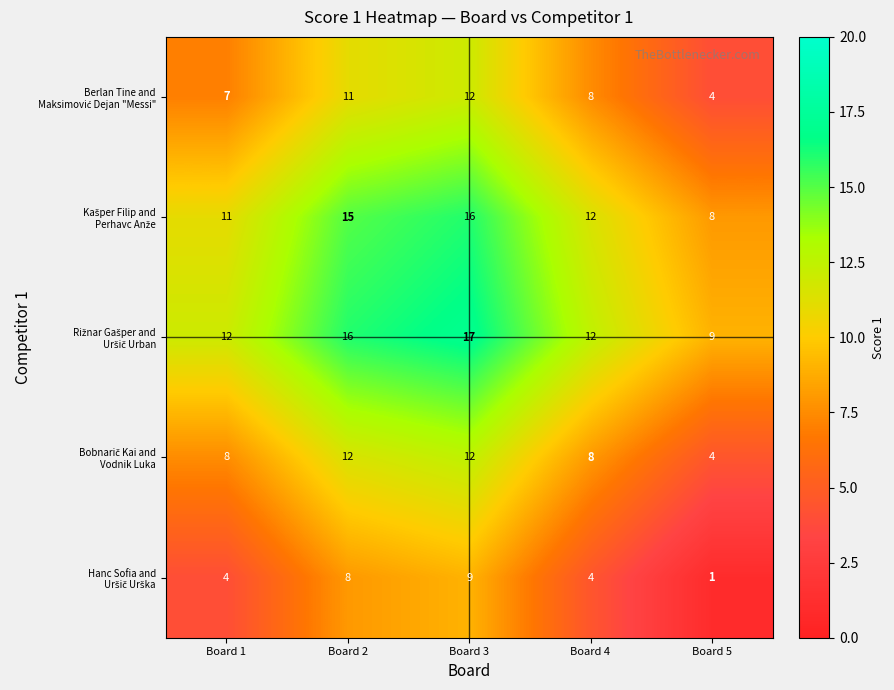

What is the total value across all series at Board 3?

66